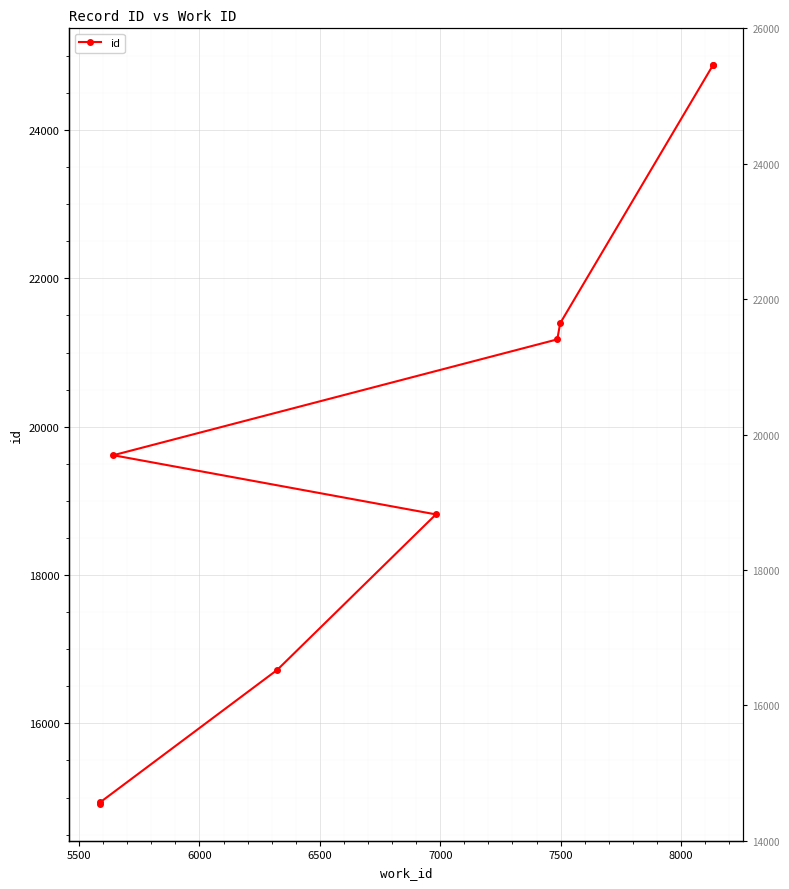

The chart shows a value of 33657 at 8000. True or false?

False